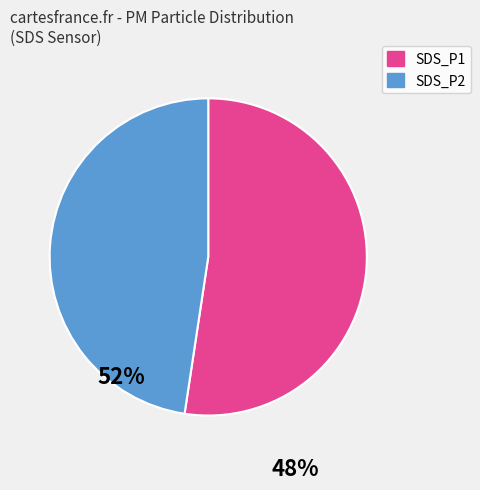

Combined, do SDS_P2 and SDS_P1 account for over 50%?

Yes